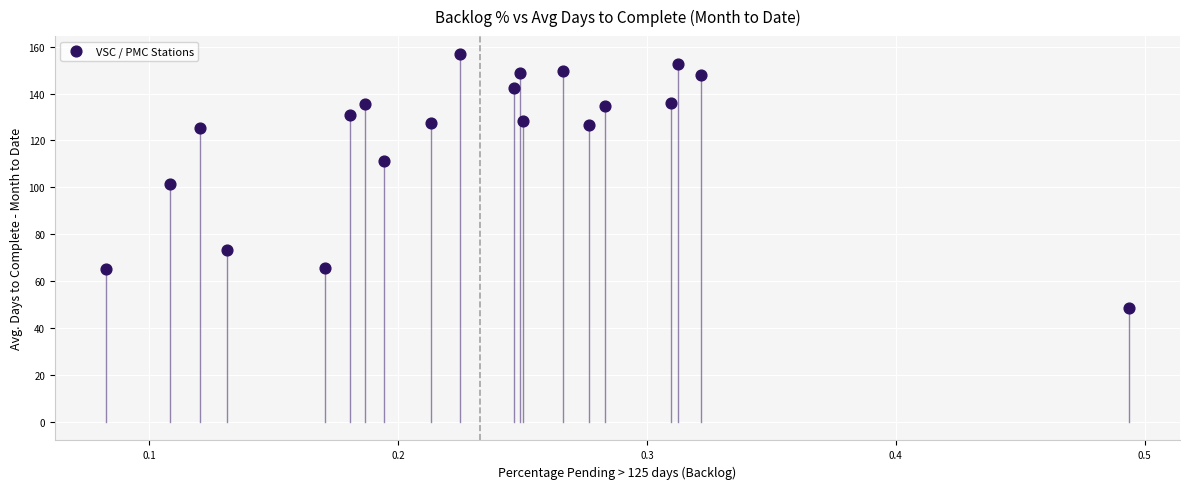

What is the range of X values (max minus min)?

0.4